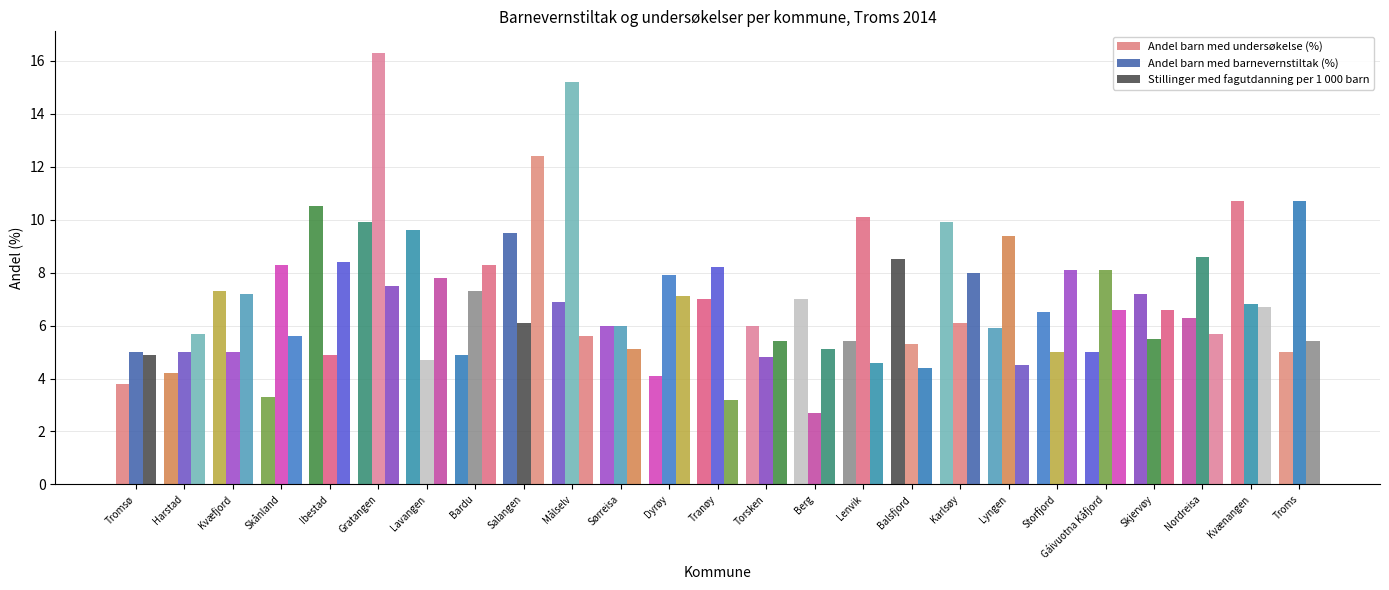

True or false: Stillinger med fagutdanning per 1 000 barn has a value of 5.4 at Troms.

True